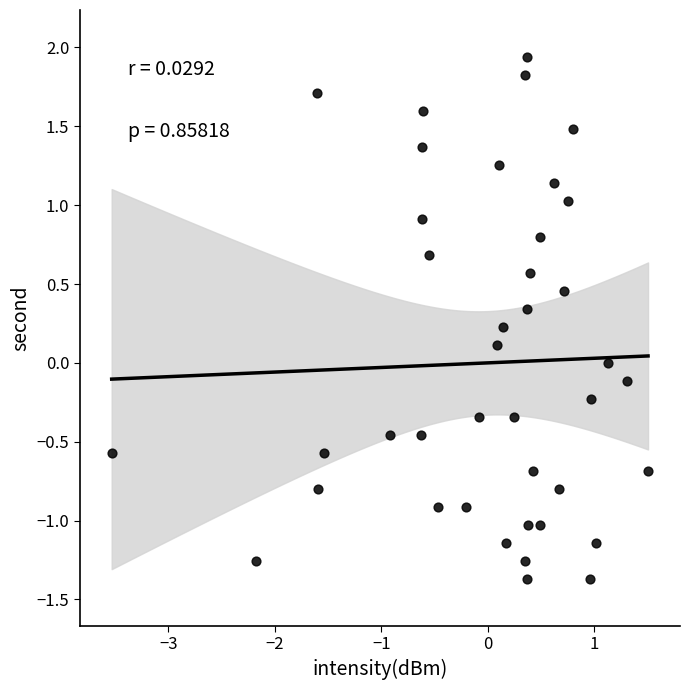

What is the range of X values (max minus min)?

5.0